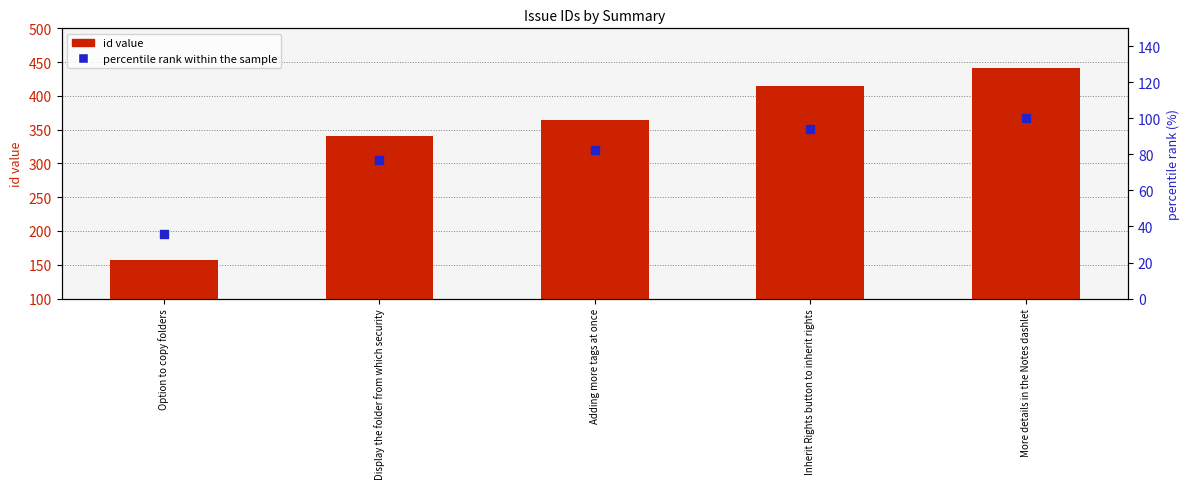

Is the value of id value at Inherit Rights button to inherit rights greater than the value of percentile rank within the sample at Option to copy folders?

Yes